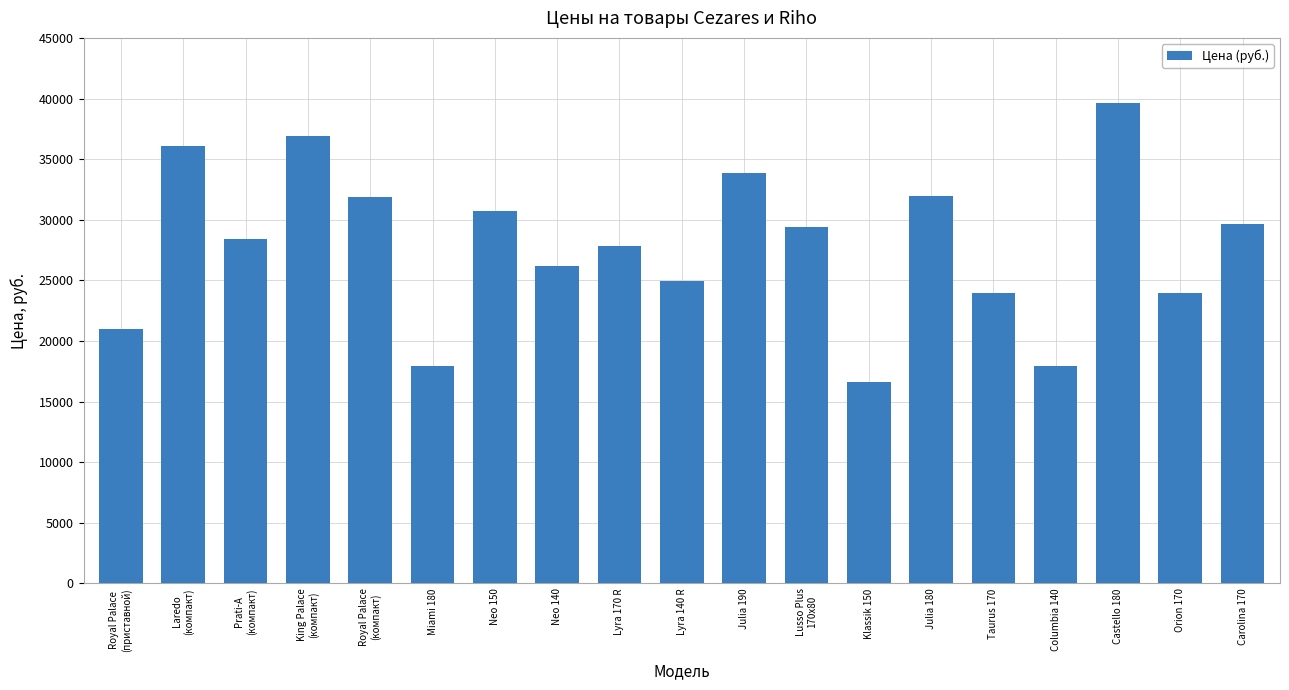

Approximately how many times larger is the value at Julia 180 compared to Neo 140?

1.2